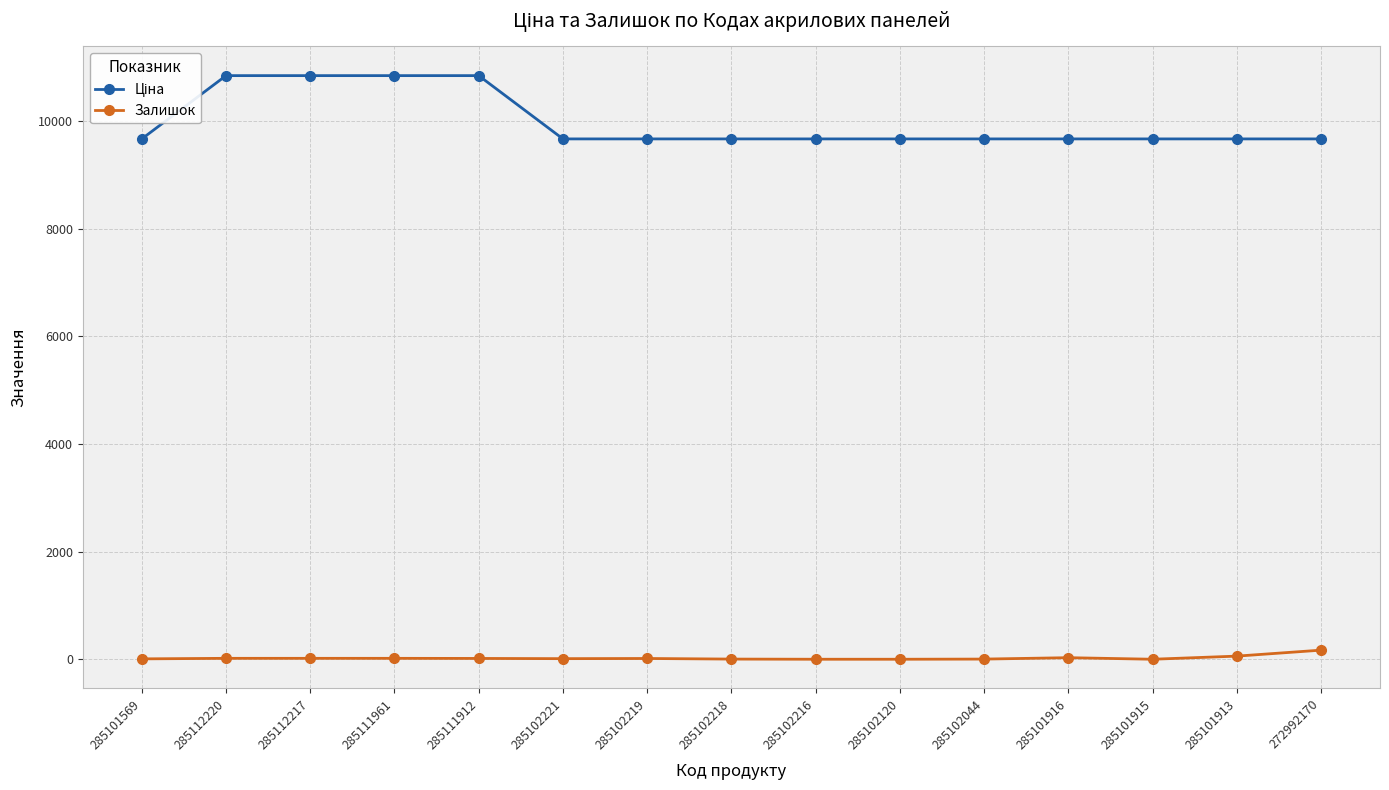

What is the difference between the highest and lowest values at 285112217?

10823.1